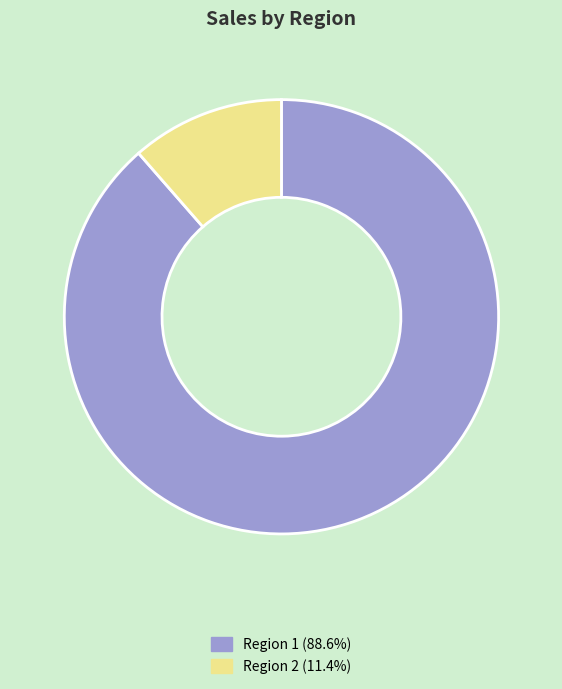

Is there a majority slice in this chart?

Yes